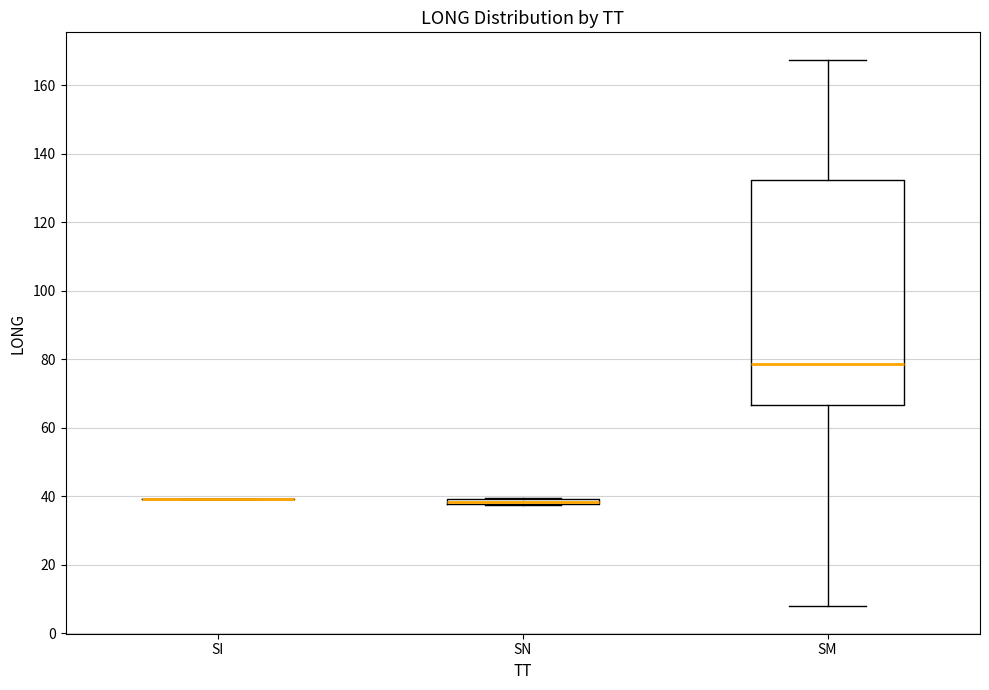

Where is the lower edge of the box for SN on the y-axis? The values are not printed on the chart, so give them approximately, as read against the axis.

38